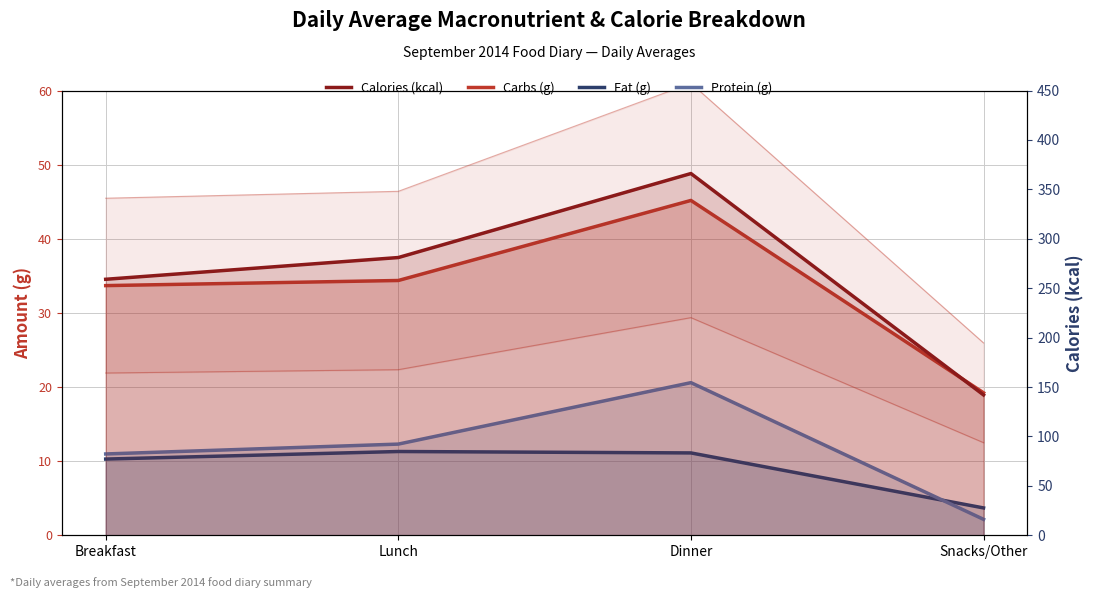

Reading left to right, extract all data points from this chart.

Carbs (g): Breakfast=33.7	Lunch=34.4	Dinner=45.2	Snacks/Other=19.2
Fat (g): Breakfast=10.3	Lunch=11.3	Dinner=11.1	Snacks/Other=3.7
Protein (g): Breakfast=11.0	Lunch=12.3	Dinner=20.6	Snacks/Other=2.1
Calories (kcal): Breakfast=259.0	Lunch=281.0	Dinner=366.0	Snacks/Other=142.0